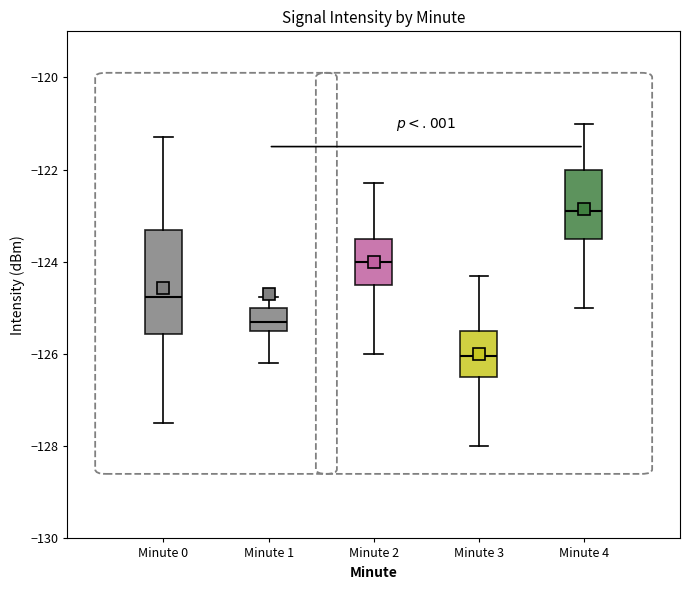

Which box's median line is the lowest?

Minute 3